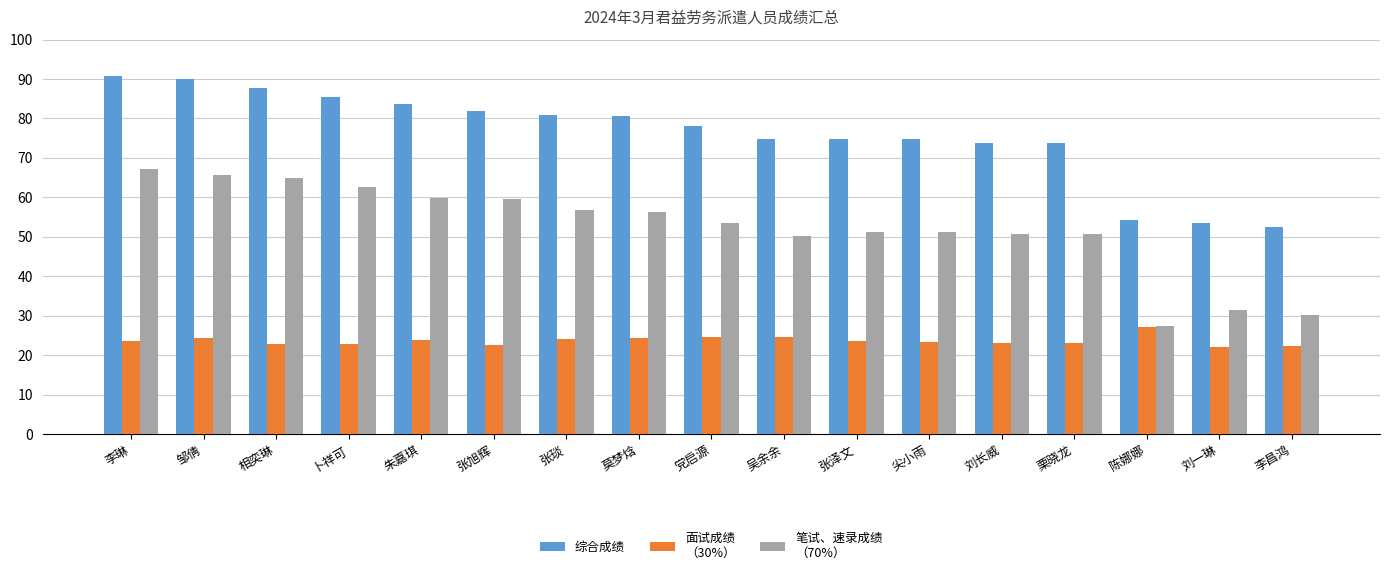

What is the smallest value displayed?

22.1